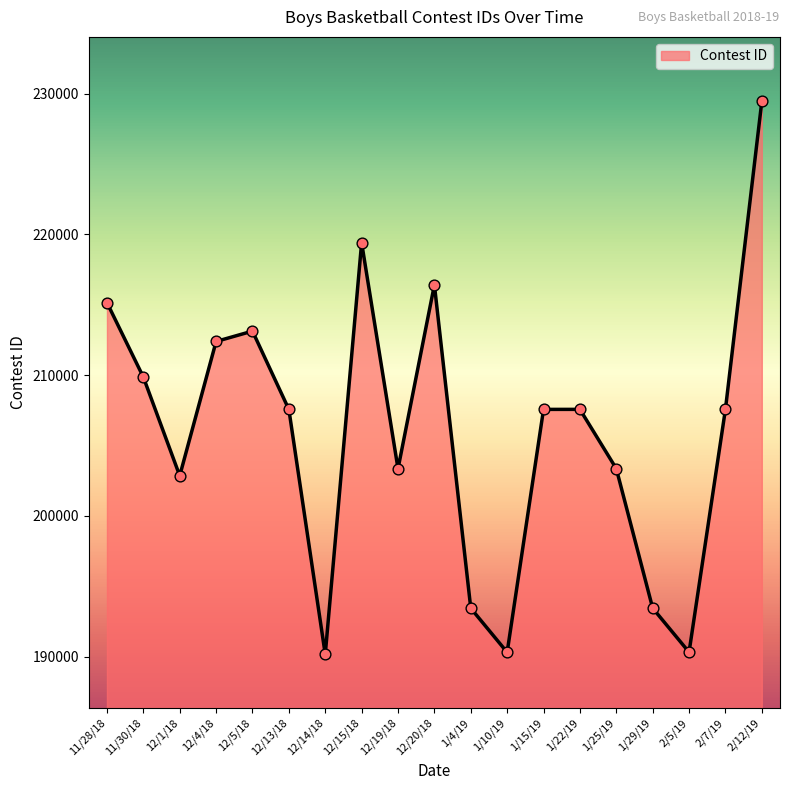

Between 2/7/19 and 11/30/18, which is larger?

11/30/18